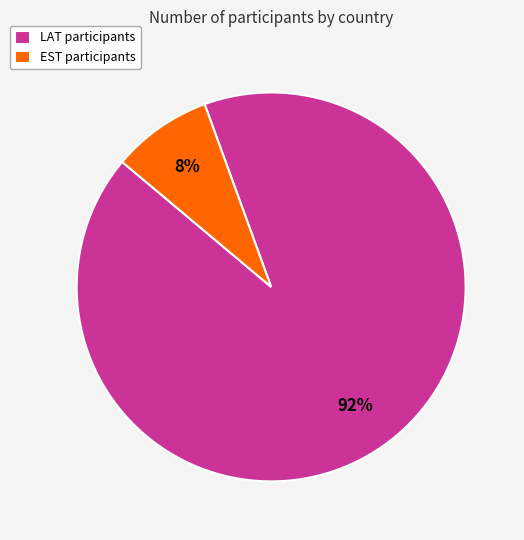

True or false: LAT accounts for 92% of the total.

True